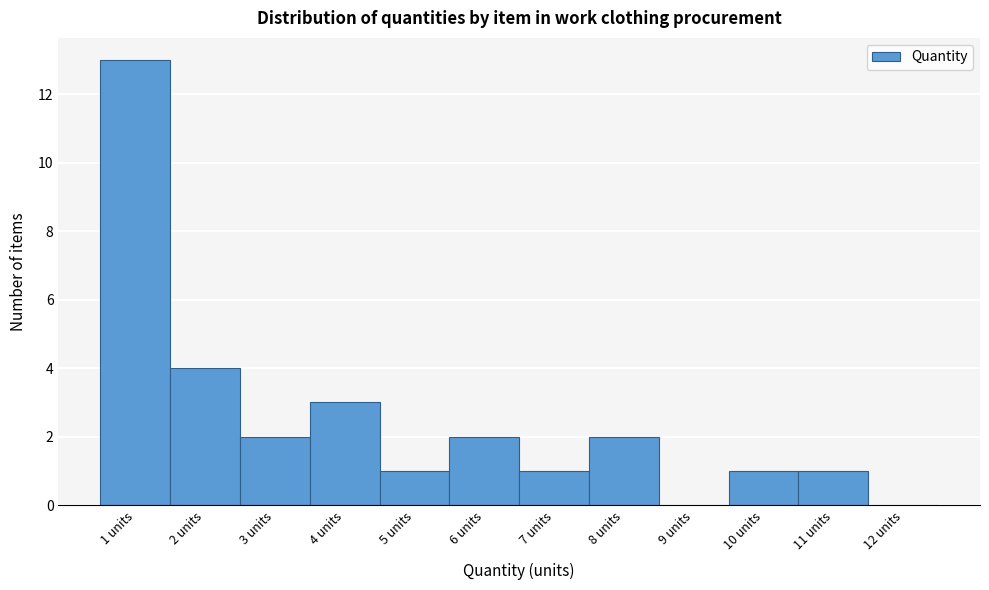

Reading left to right, list every bar in this chart as the range it spans on the x-axis followed by its height. The values are not printed on the chart, so give them approximately, as read against the axis.

0.5 to 1.5: 13
1.5 to 2.5: 4
2.5 to 3.5: 2
3.5 to 4.5: 3
4.5 to 5.5: 1
5.5 to 6.5: 2
6.5 to 7.5: 1
7.5 to 8.5: 2
8.5 to 9.5: 0
9.5 to 10.5: 1
10.5 to 11.5: 1
11.5 to 12.5: 0